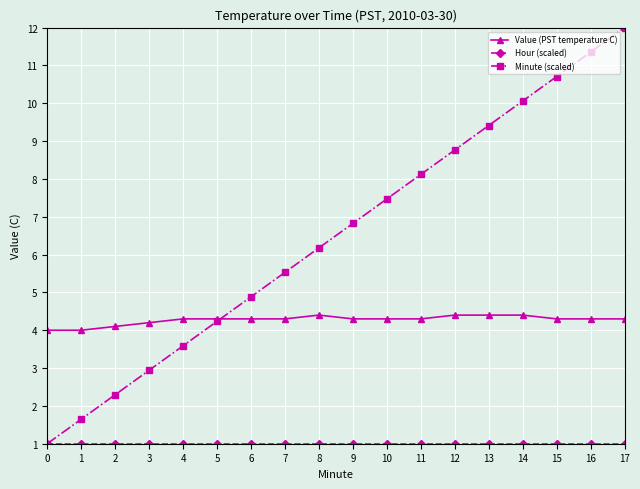

The Minute (scaled) series shows 6.2 at 4. True or false?

False